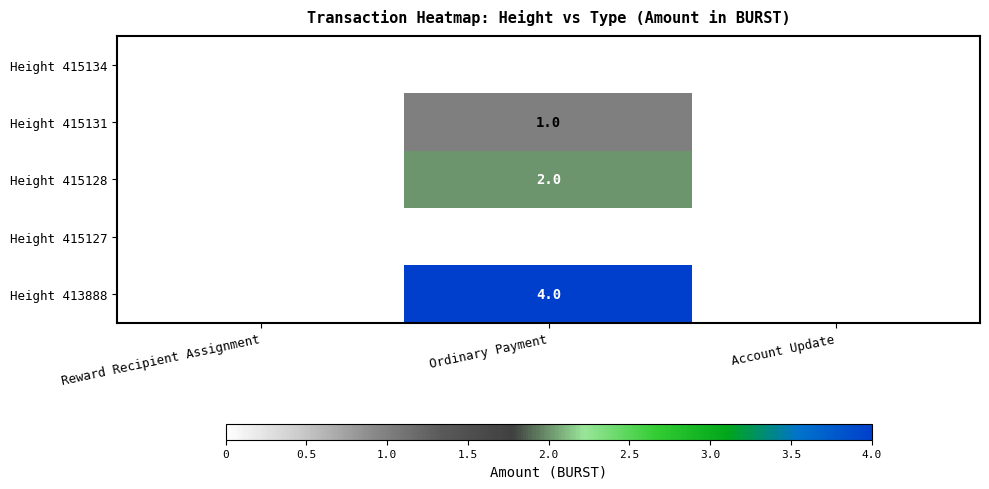

The Height 413888 series shows 4 at Ordinary Payment. True or false?

True